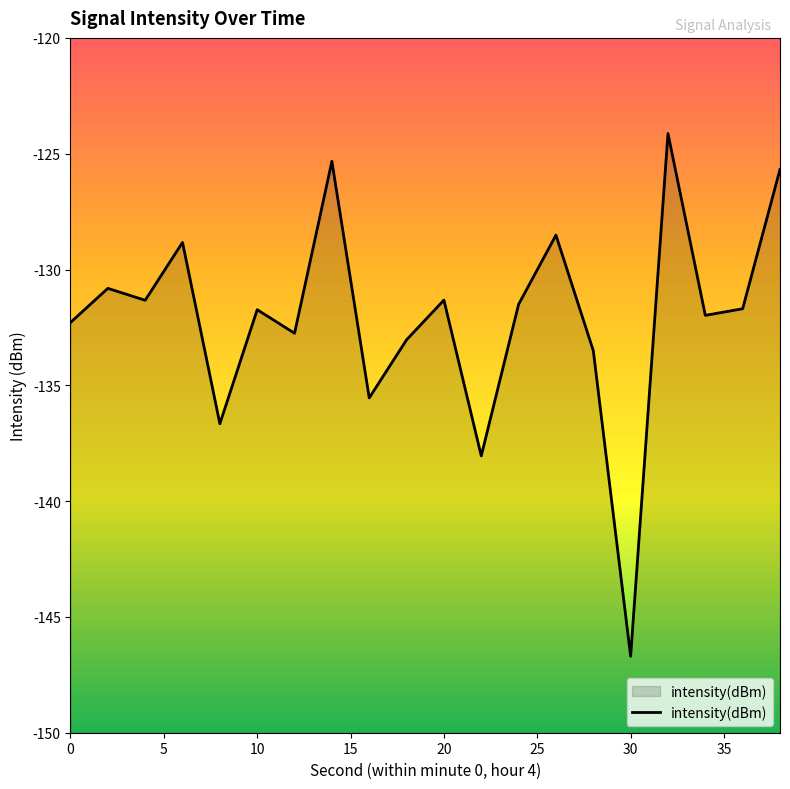

Is it true that the value at 10 is -49.1?

False